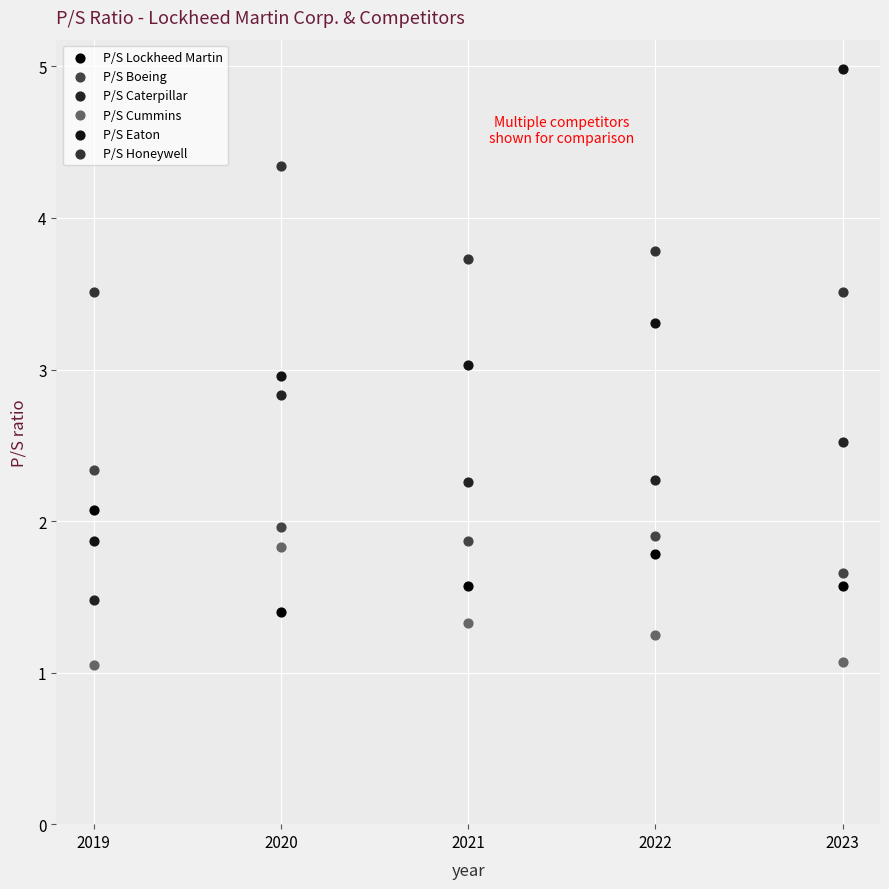

Which series has the largest Y range (max minus min)?

P/S Eaton